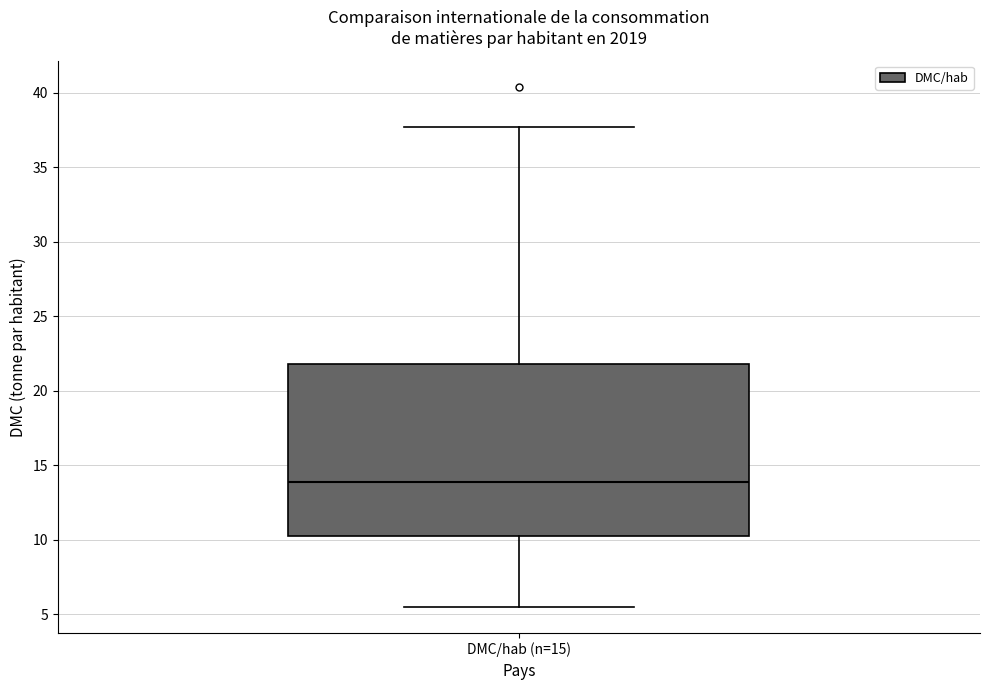

Where does the lower whisker of the box for DMC/hab (n=15) end on the y-axis? The values are not printed on the chart, so give them approximately, as read against the axis.

5.5